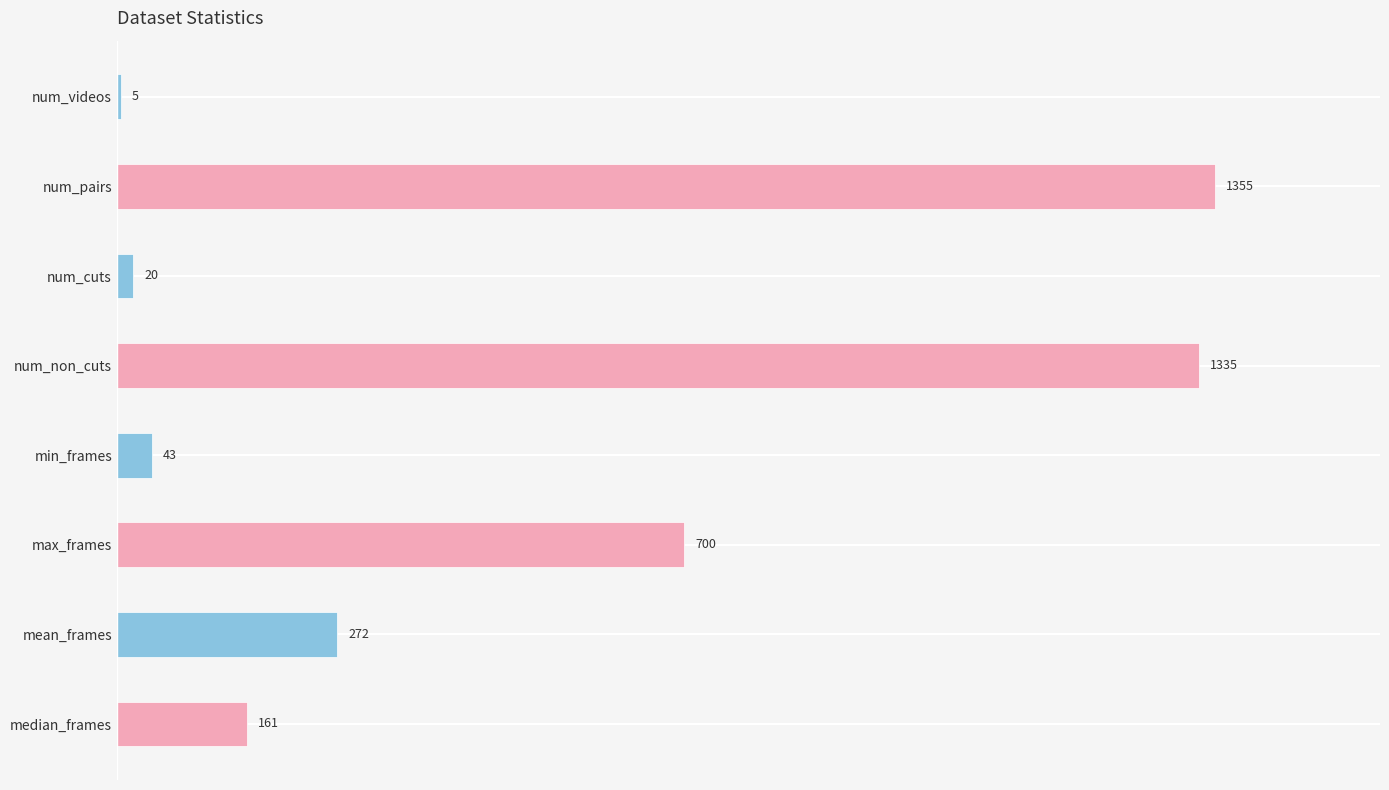

Where is the data nearest to the value 680?

max_frames